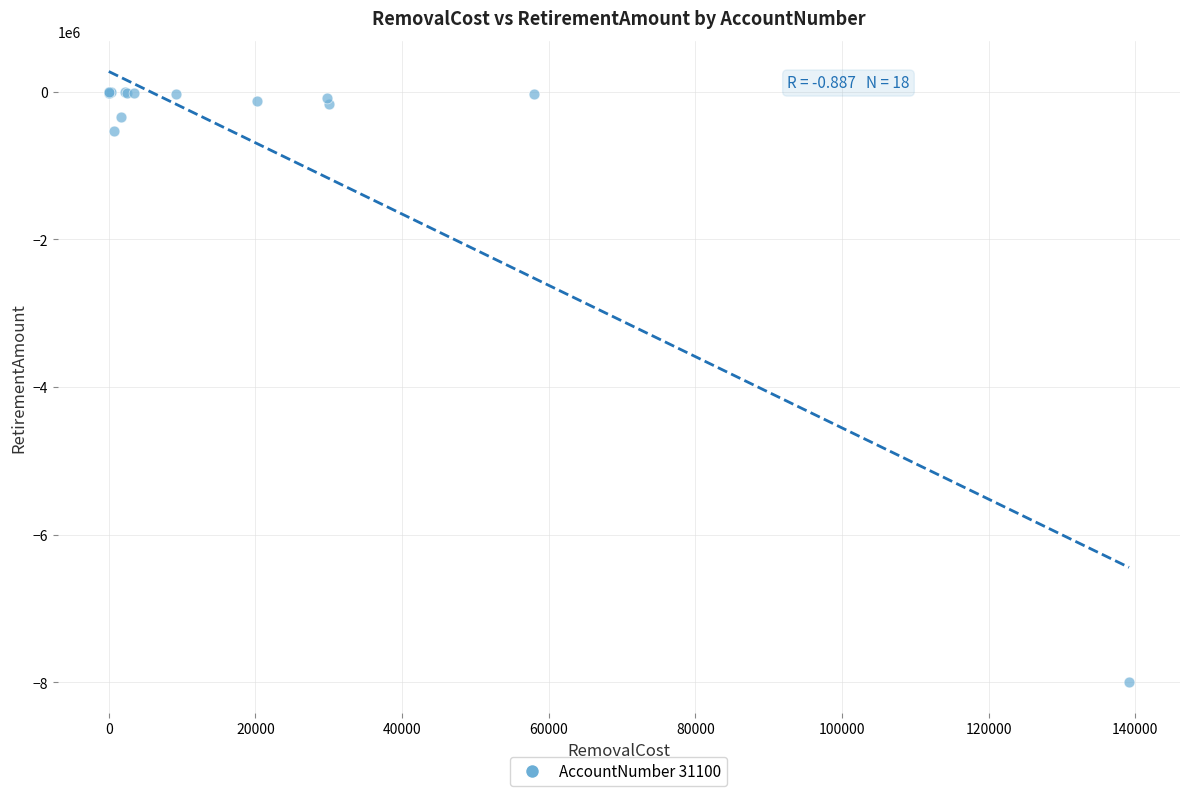

What Y value in the scatter plot is closest to -4000330?

-527107